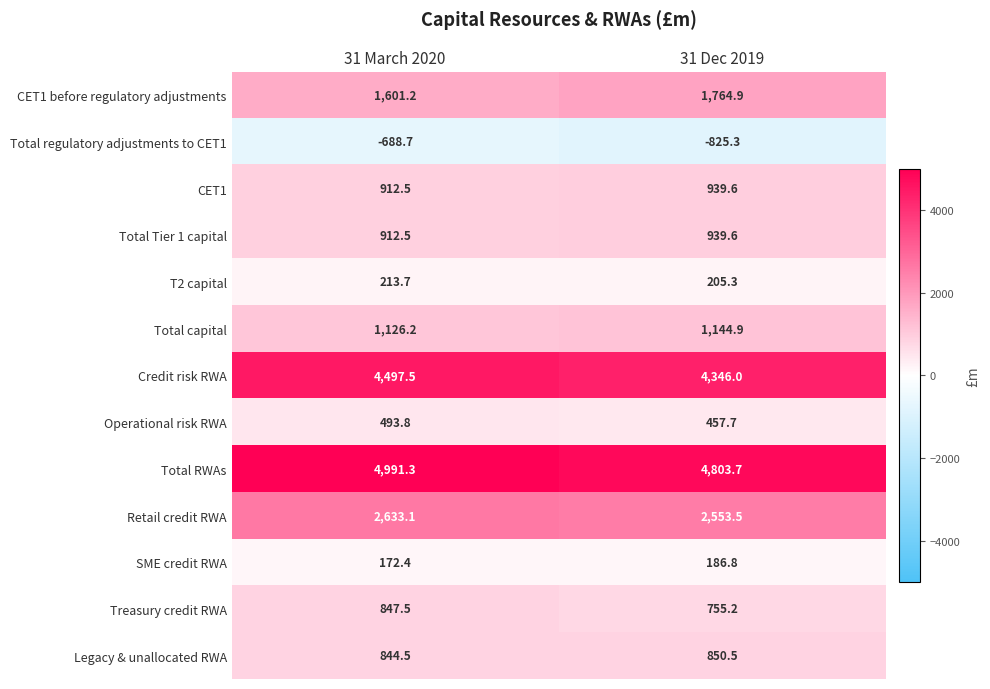

What is the total value across all series at 31 Dec 2019?

18122.4